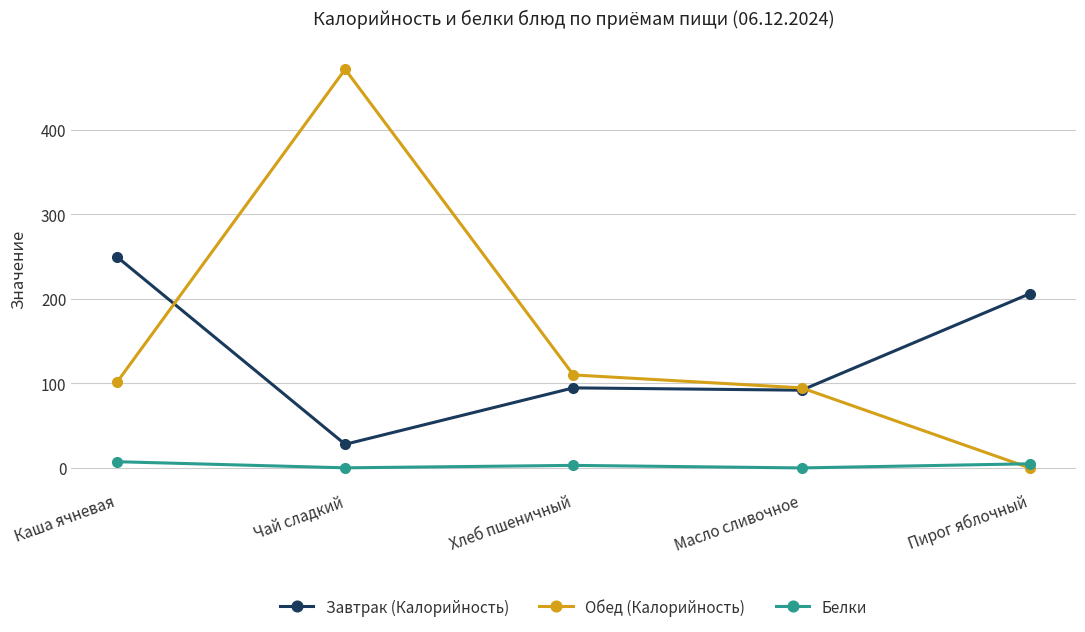

Rank the series by their maximum value, from highest to lowest.

Обед (Калорийность), Завтрак (Калорийность), Белки